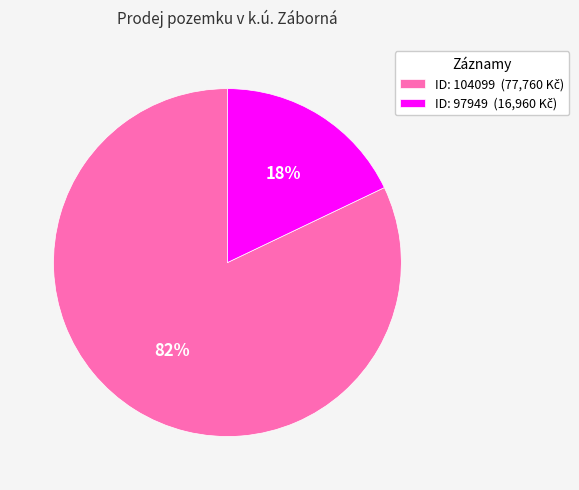

How many slices are in this pie chart?

2